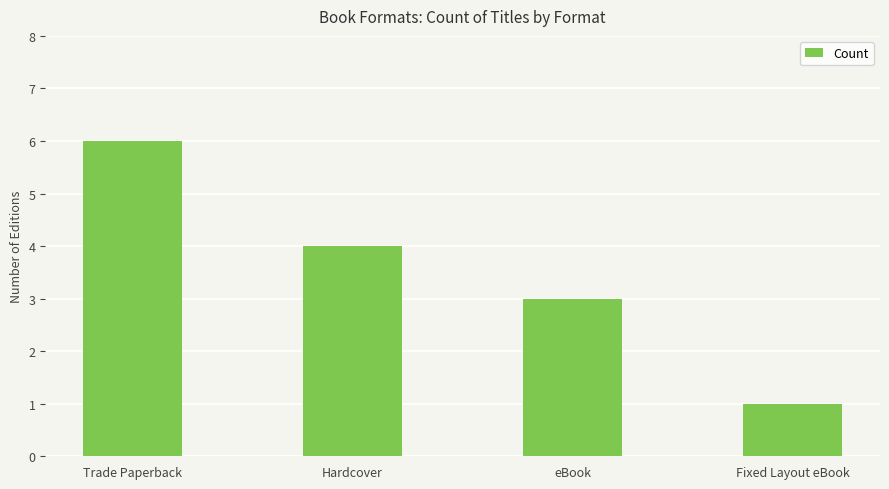

Reading left to right, extract all data points from this chart.

Trade Paperback=6	Hardcover=4	eBook=3	Fixed Layout eBook=1